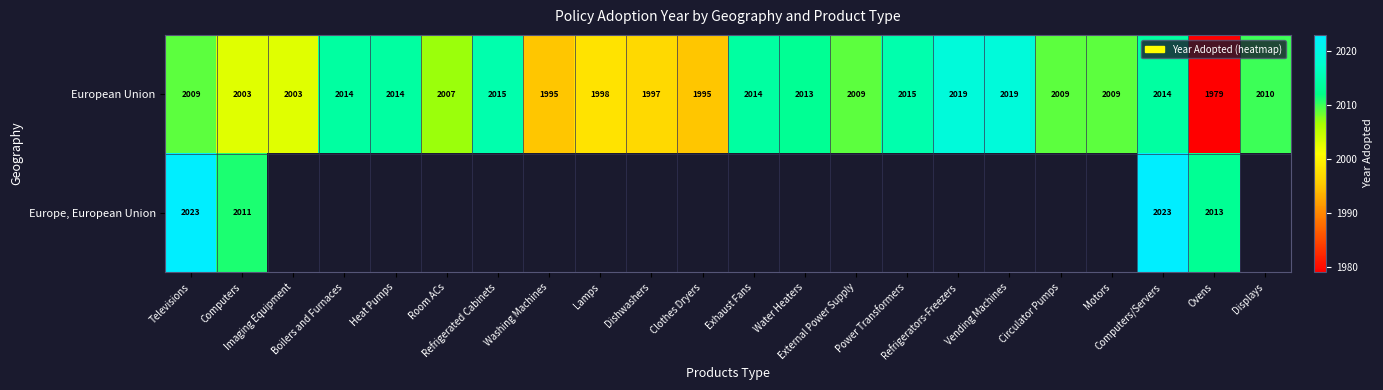

Which has a higher value, Power Transformers or Washing Machines?

Power Transformers